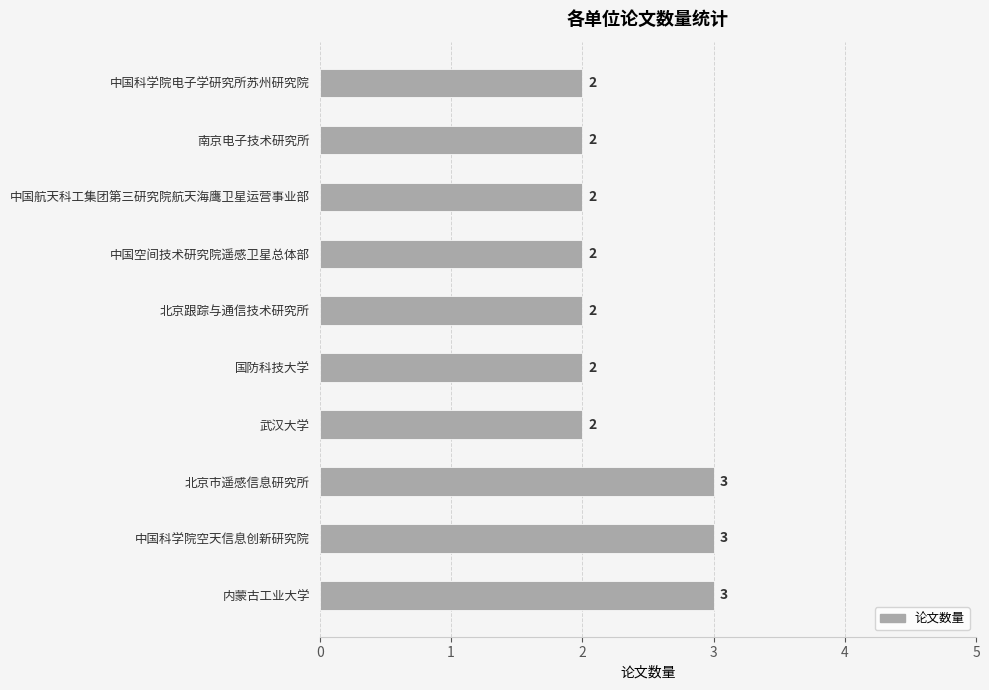

Reading top to bottom, extract all data points from this chart.

2	2	2	2	2	2	2	3	3	3